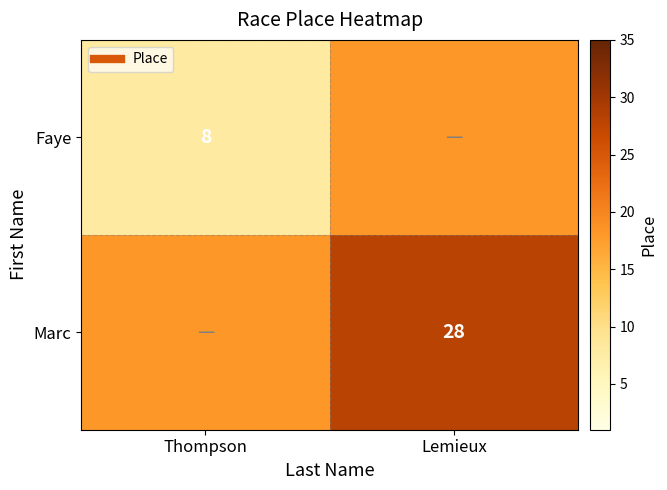

Which category has the lowest value in the Marc series?

Thompson